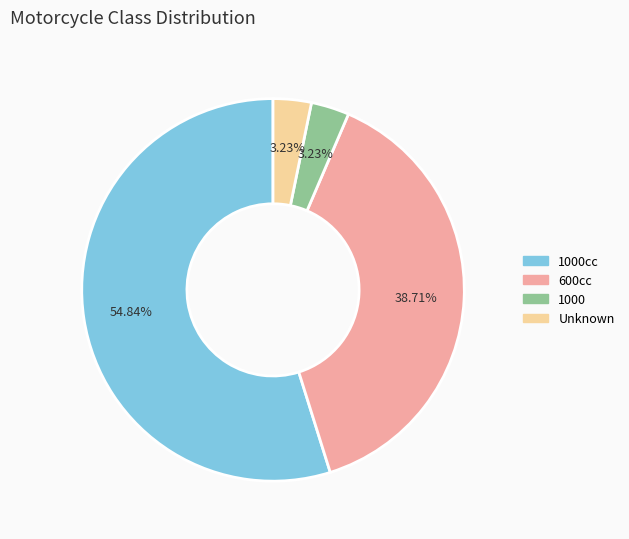

What percentage is the 600cc slice, to the nearest percent?

39%